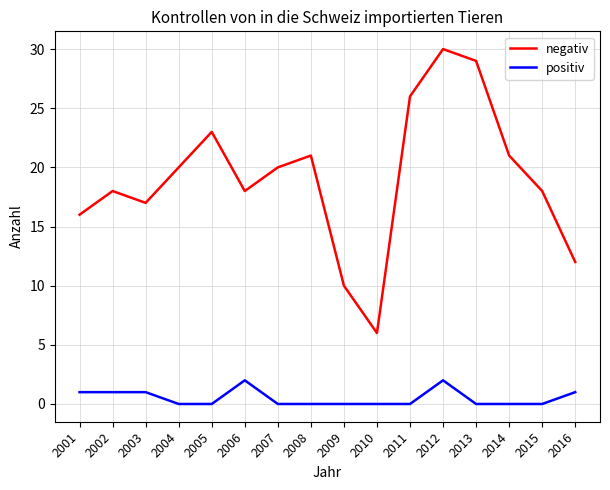

Is it true that positiv equals 0 at 2005?

True